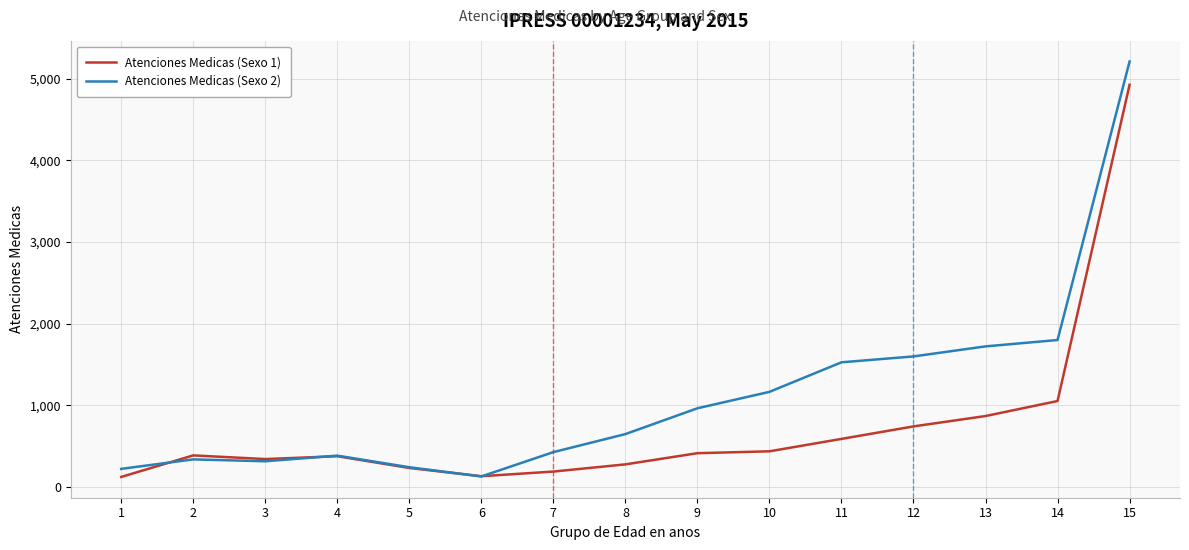

Where do Atenciones Medicas (Sexo 1) and Atenciones Medicas (Sexo 2) first cross each other?

1 and 2